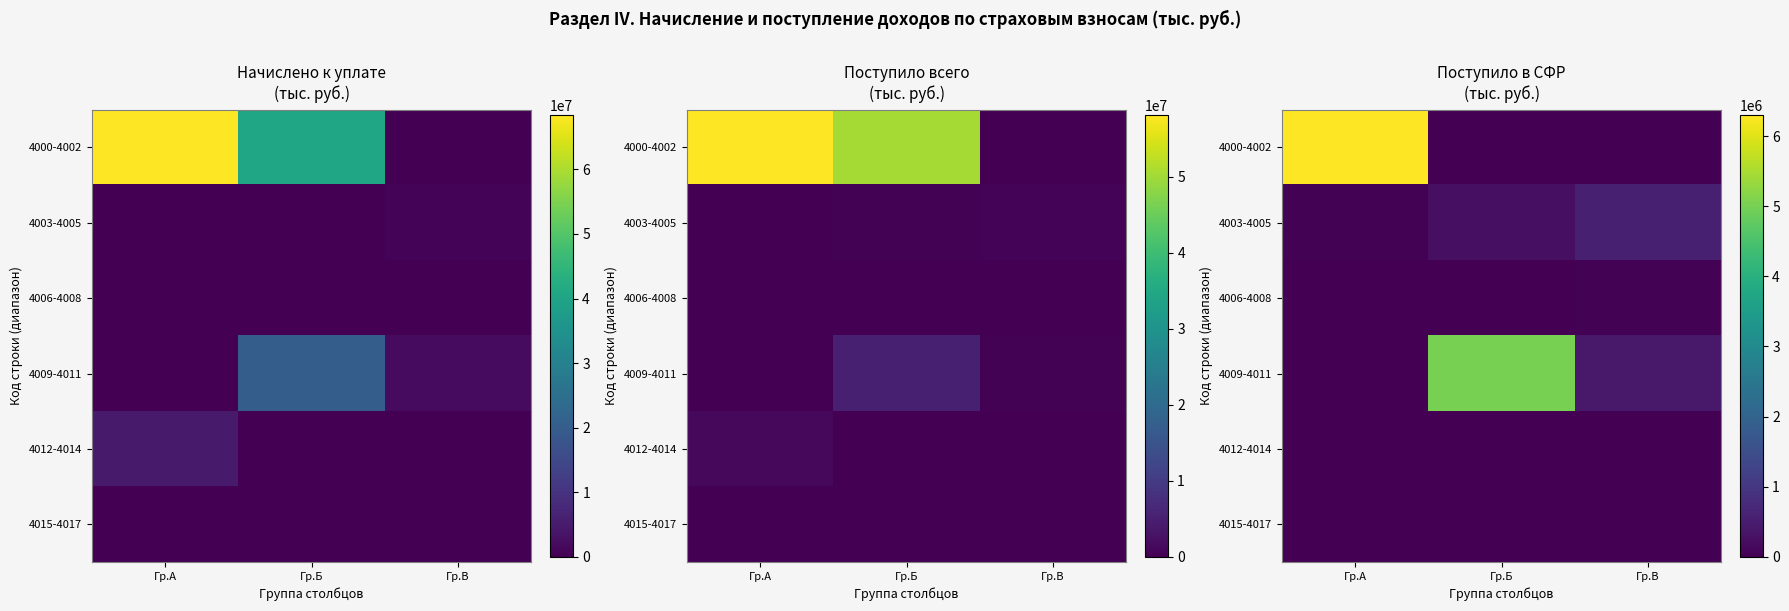

True or false: 4003-4005 has a value of 553348 at Гр.В.

True